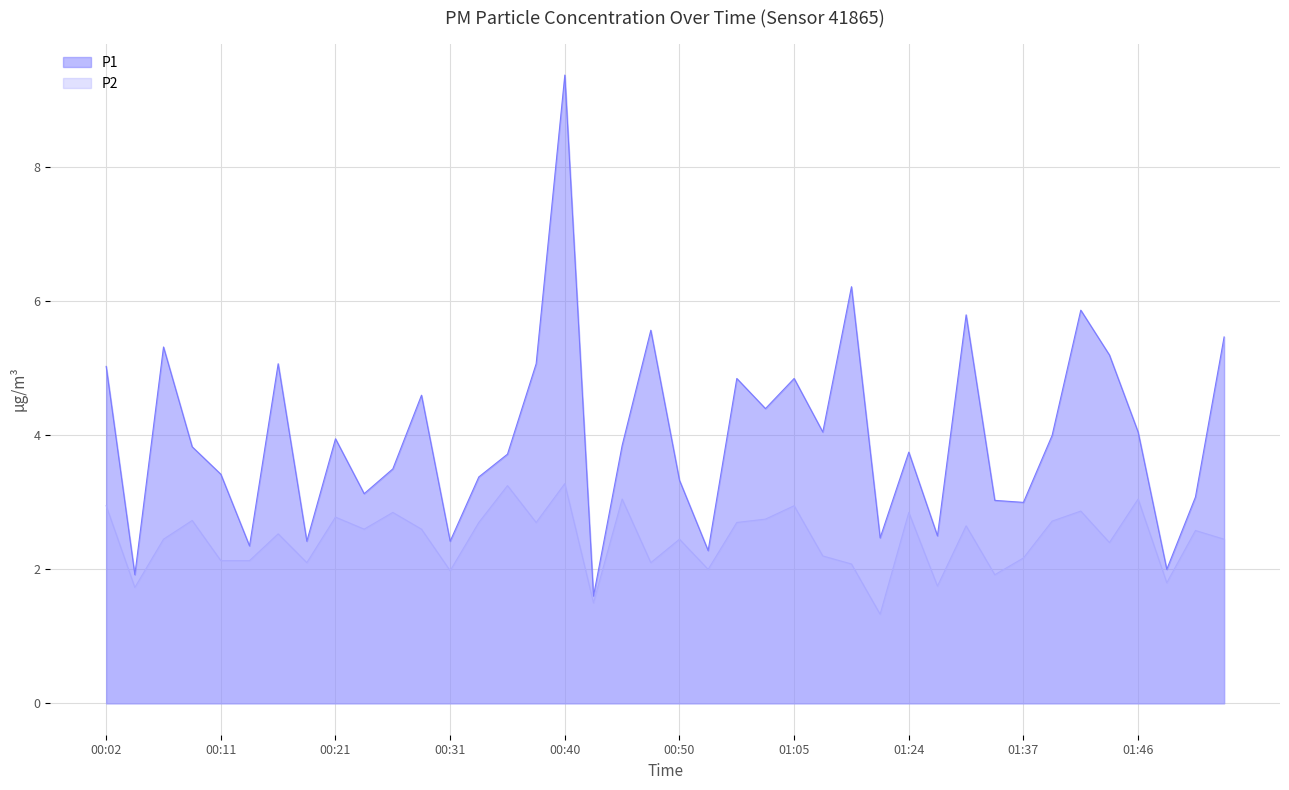

Reading right to left, extract all data points from this chart.

P1: 5.5	3.1	2.0	4.0	5.2	5.9	4.0	3.0	3.0	5.8	2.5	3.8	2.5	6.2	4.0	4.8	4.4	4.8	2.3	3.3	5.6	3.9	1.6	9.4	5.1	3.7	3.4	2.4	4.6	3.5	3.1	4.0	2.4	5.1	2.4	3.4	3.8	5.3	1.9	5.0
P2: 2.5	2.6	1.8	3.0	2.4	2.9	2.7	2.2	1.9	2.6	1.8	2.9	1.3	2.1	2.2	3.0	2.8	2.7	2.0	2.5	2.1	3.0	1.5	3.3	2.7	3.2	2.7	2.0	2.6	2.9	2.6	2.8	2.1	2.5	2.1	2.1	2.7	2.5	1.7	3.0